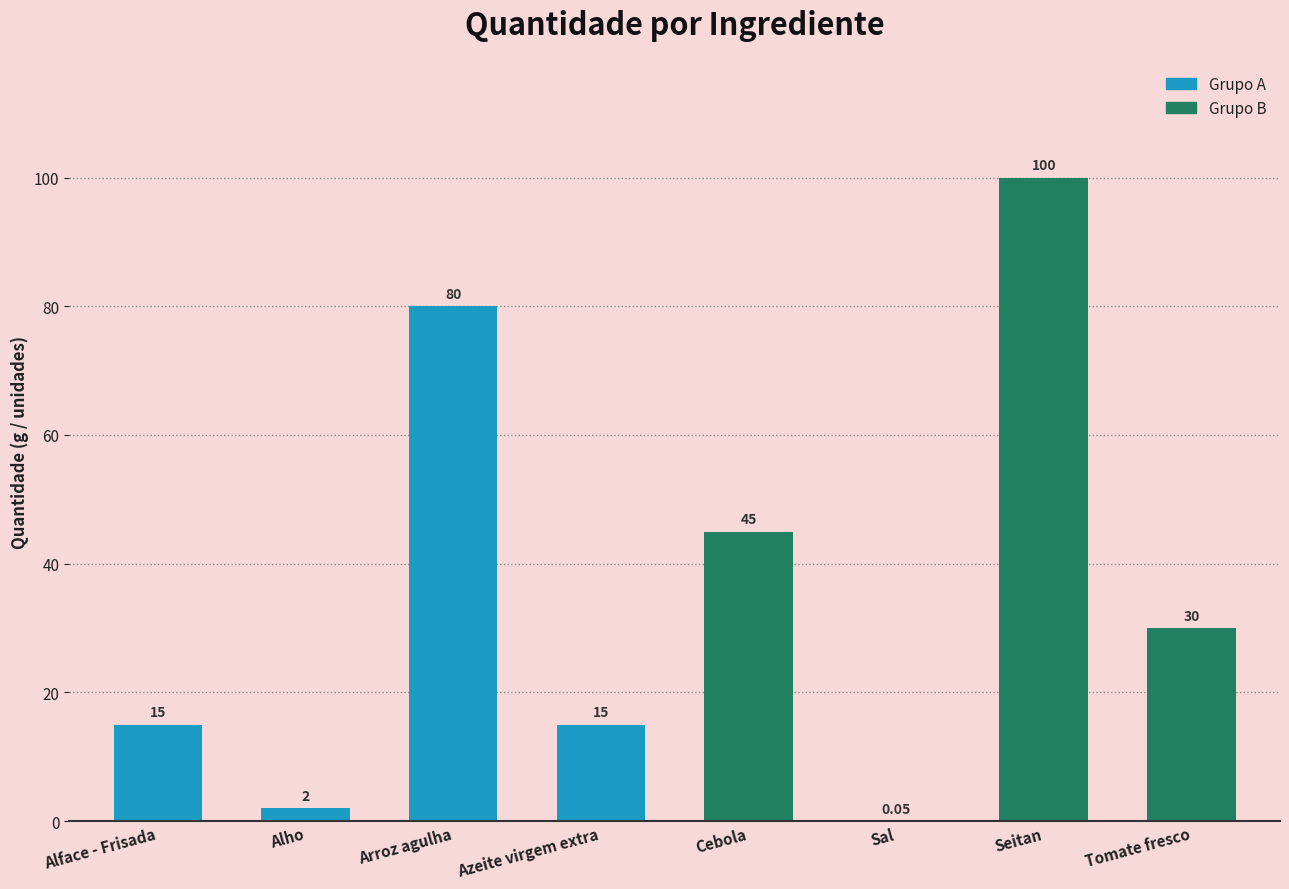

Approximately how many times larger is the value at Cebola compared to Alface - Frisada?

3.0